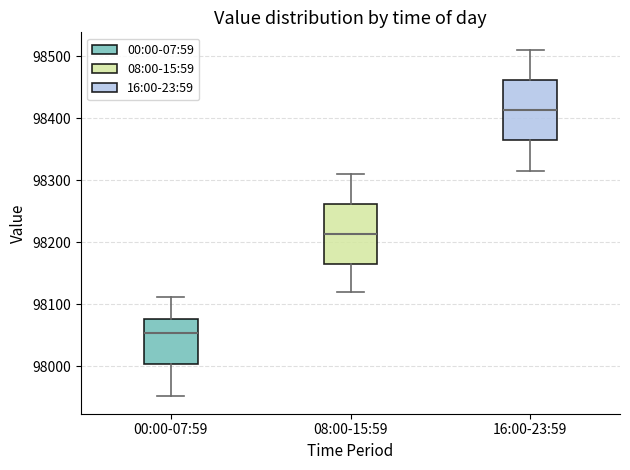

Reading left to right, read every box against the y-axis: the position of its median line, the range the box covers, and the ends of its whiskers. The values are not printed on the chart, so give them approximately, as read against the axis.

00:00-07:59: median 98050, box 98000 to 98080, whiskers 97950 to 98110
08:00-15:59: median 98210, box 98160 to 98260, whiskers 98120 to 98310
16:00-23:59: median 98410, box 98360 to 98460, whiskers 98320 to 98510